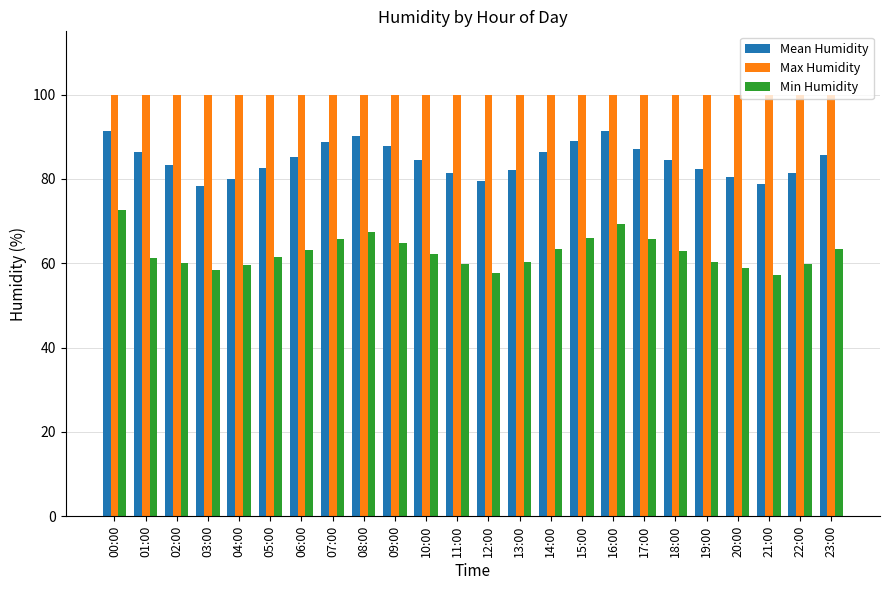

The Min Humidity series shows 60.2 at 13:00. True or false?

True